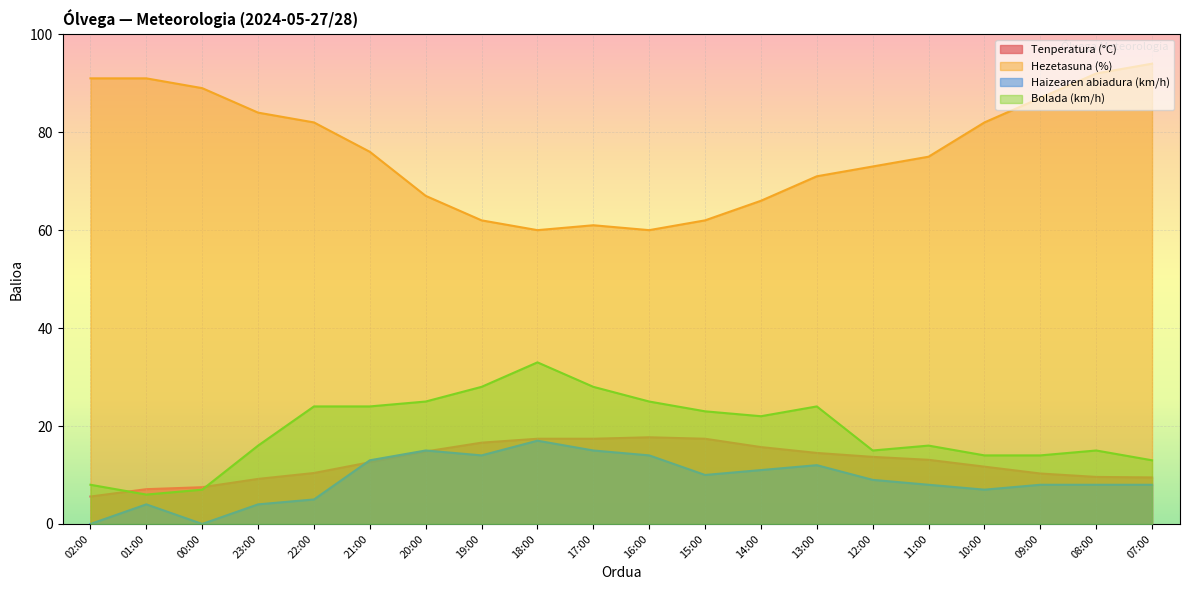

What is the minimum value for Tenperatura (°C)?

5.6